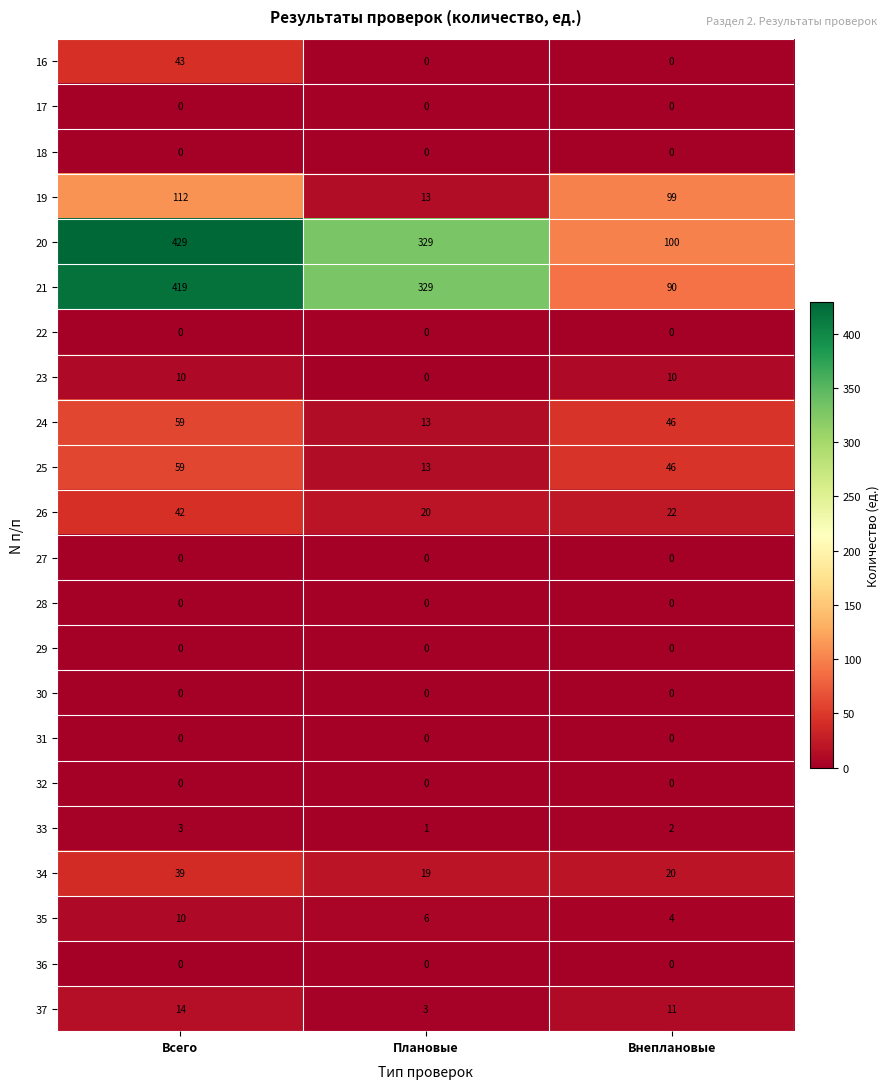

Which category has the highest value in the 33 series?

Всего